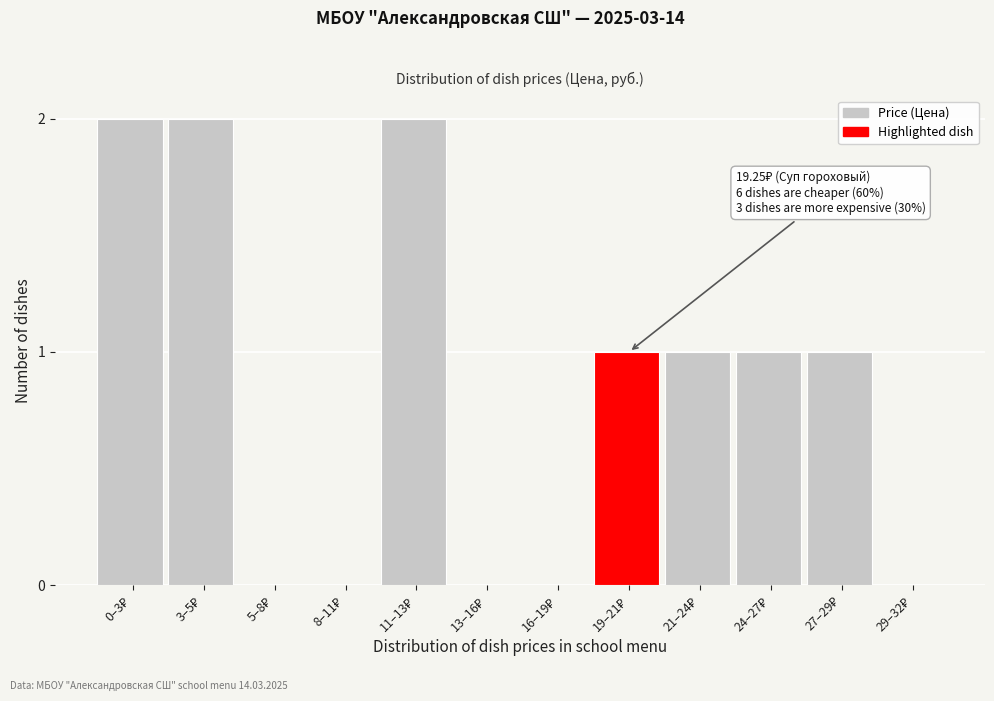

What is the sum of all values?

10